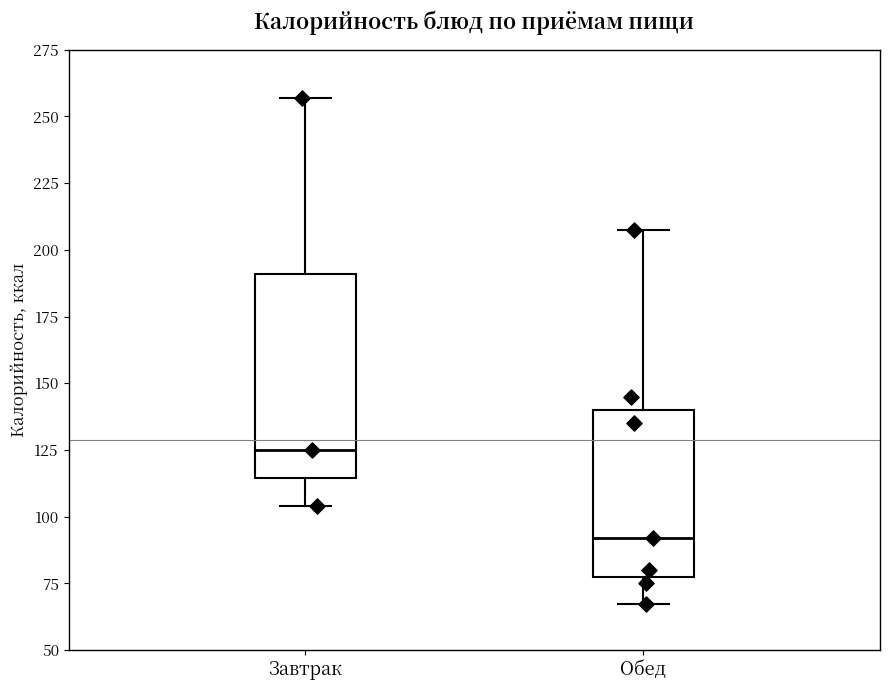

Which box's median line is the highest?

Завтрак